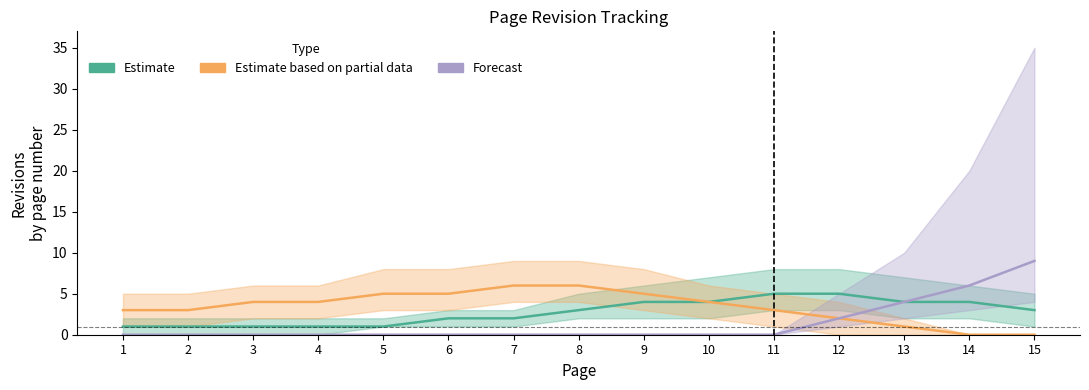

True or false: Forecast has a value of -5 at 8.

False